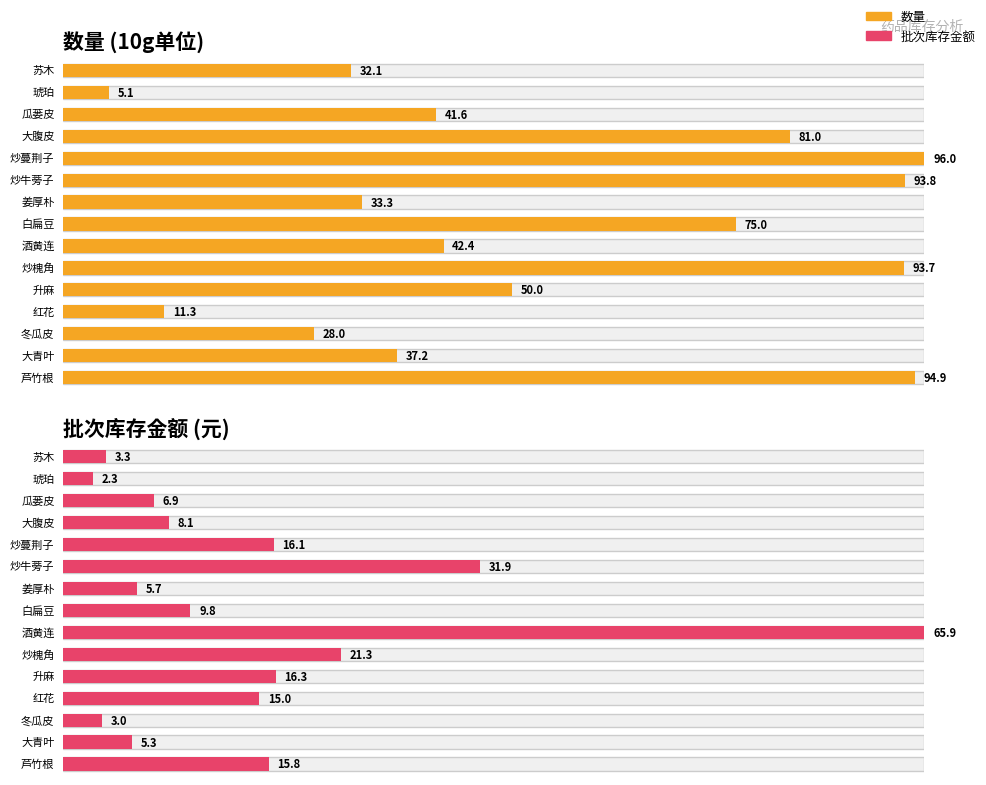

What is the label of the 14th bar from the left?

琥珀